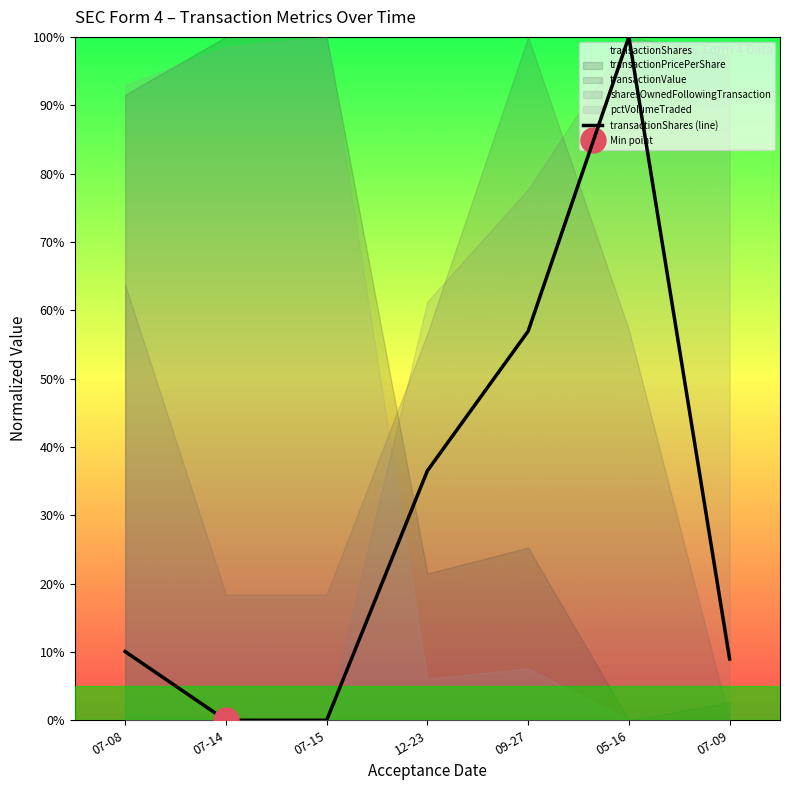

What is the change in value from 12-23 to 09-27?

+20.4